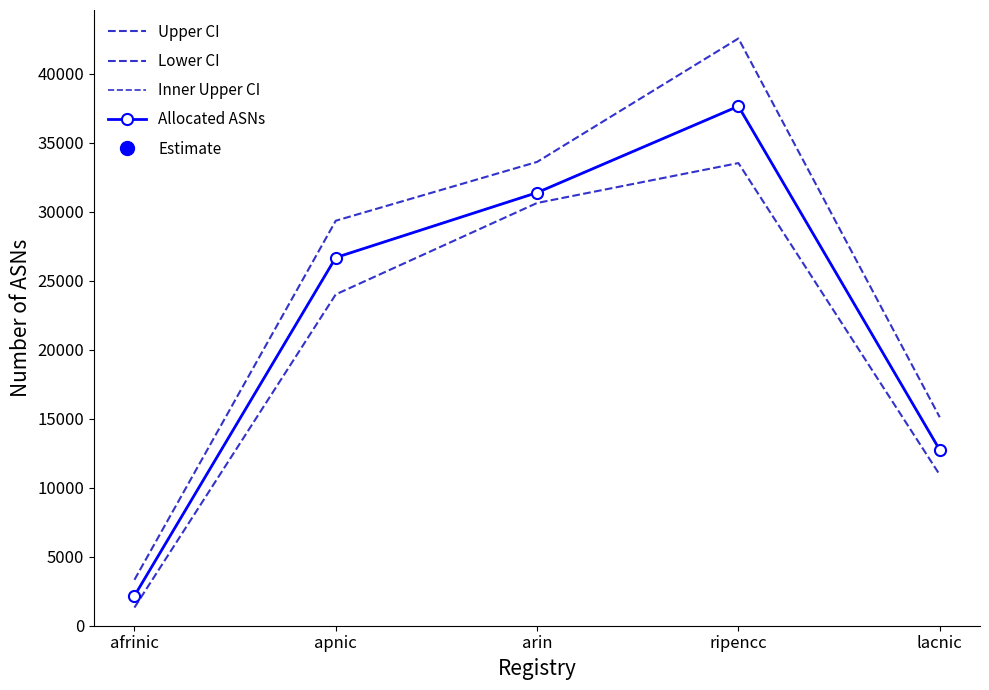

How many lines are shown in the chart?

4